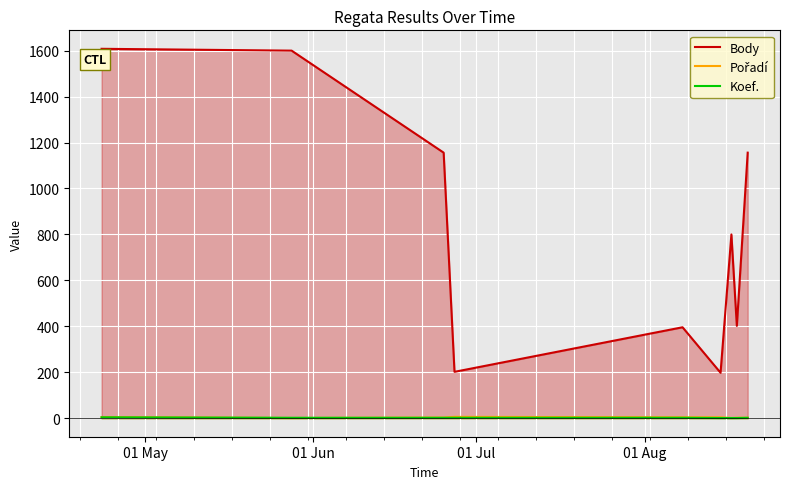

What is the greatest value displayed?

1608